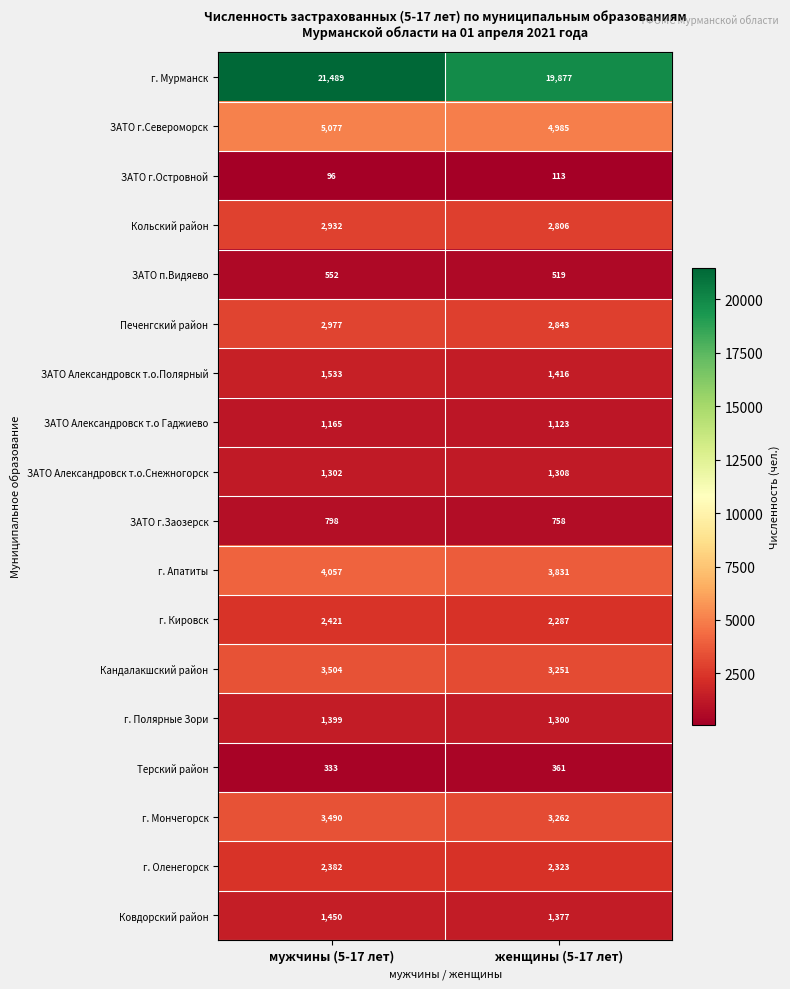

Where is Кандалакшский район nearest to the value 3377?

женщины (5-17 лет)